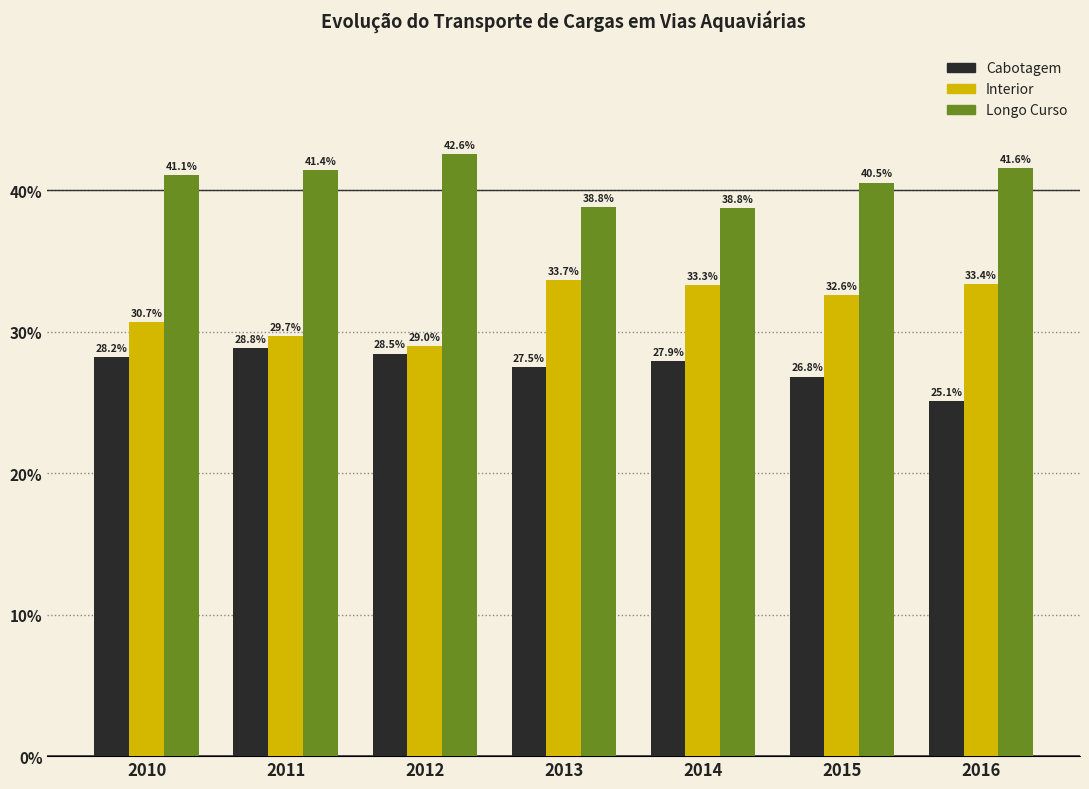

Reading left to right, transcribe all the data shown in this chart.

Cabotagem: 28.2	28.8	28.5	27.5	27.9	26.8	25.1
Interior: 30.7	29.7	29.0	33.7	33.3	32.6	33.4
Longo Curso: 41.1	41.4	42.6	38.8	38.8	40.5	41.6